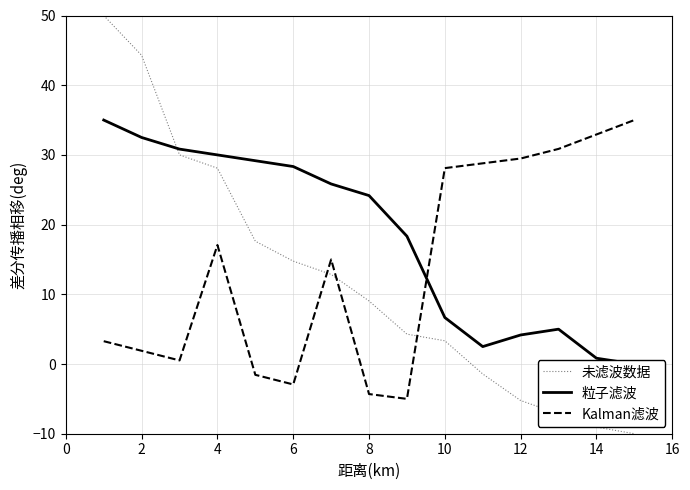

How many times do Kalman滤波 and 粒子滤波 cross each other?

1